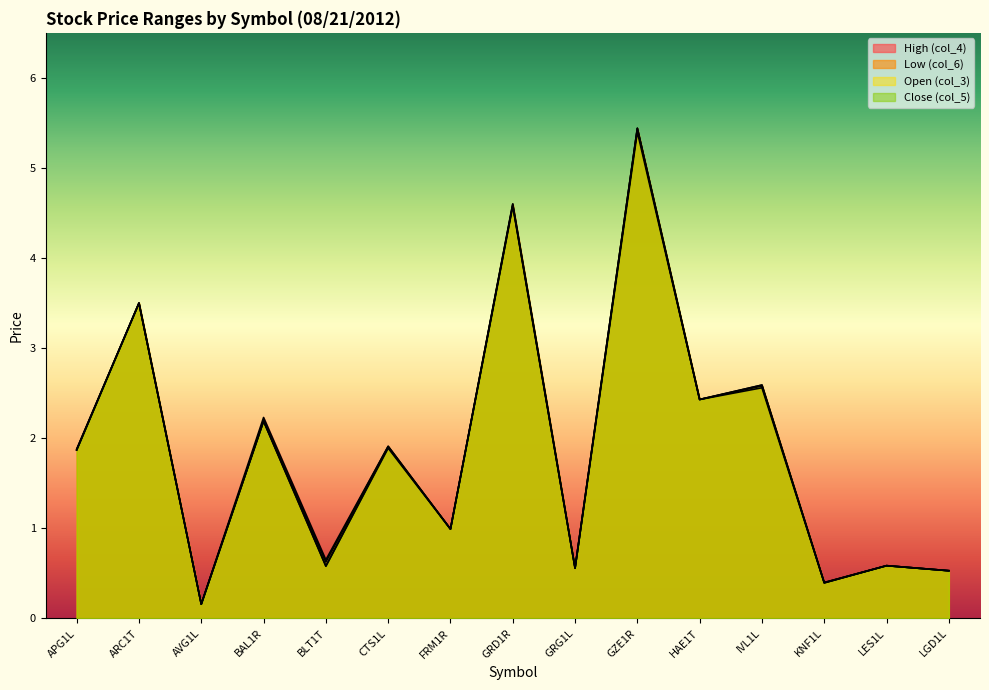

List the series in order of their overall mean, highest first.

High (col_4), Open (col_3), Close (col_5), Low (col_6)